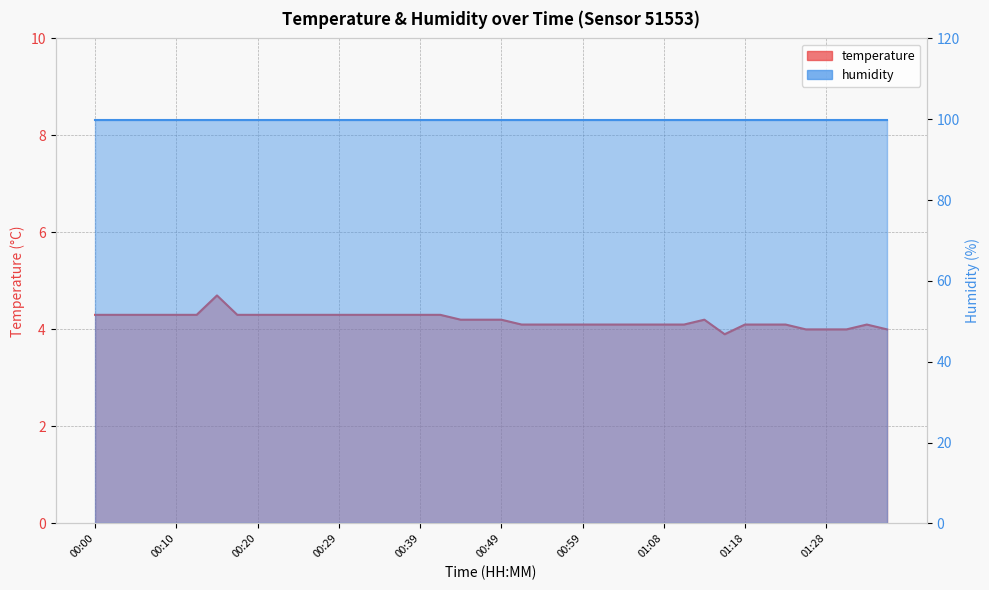

What is the change in value from 00:39 to 00:49?

-0.1